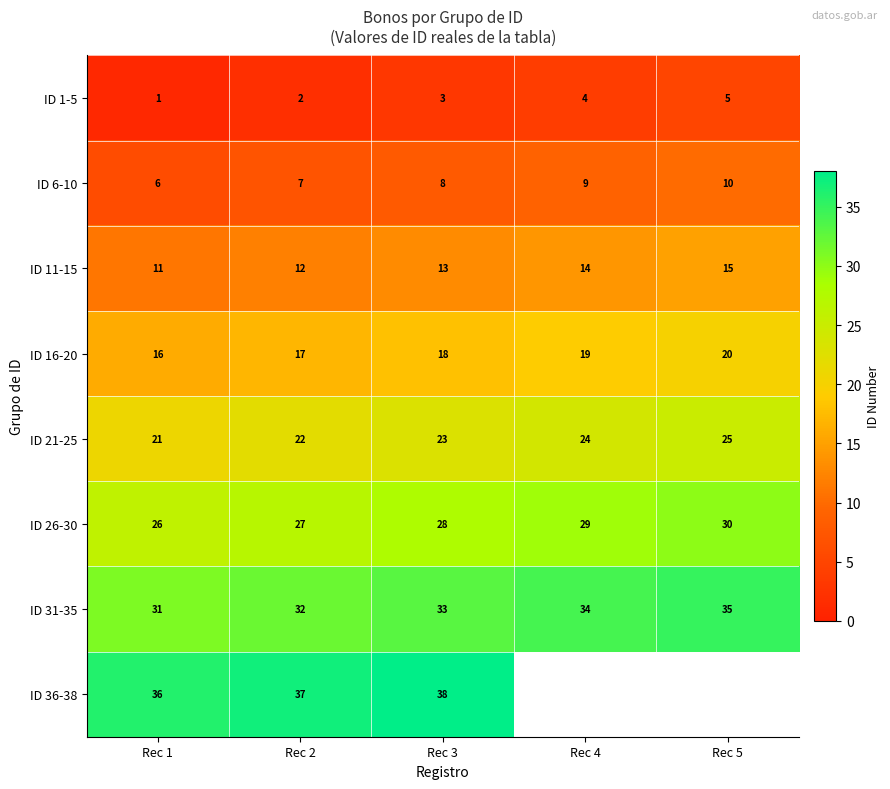

What is the difference between the maximum and minimum values in the ID 21-25 series?

4